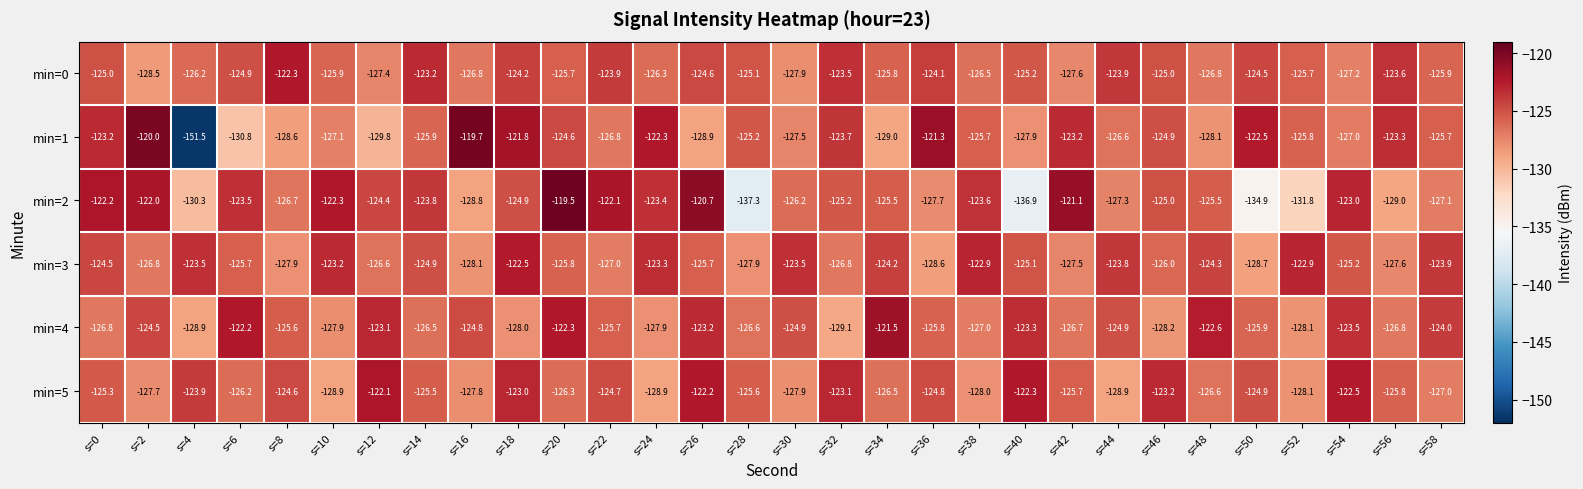

Which series has the widest spread of values?

min=1